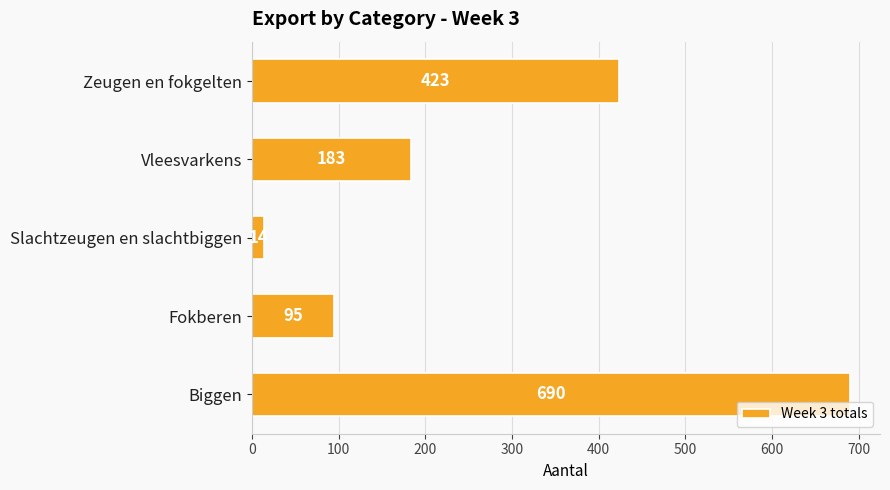

List the labels in order of value, largest first.

Biggen, Zeugen en fokgelten, Vleesvarkens, Fokberen, Slachtzeugen en slachtbiggen